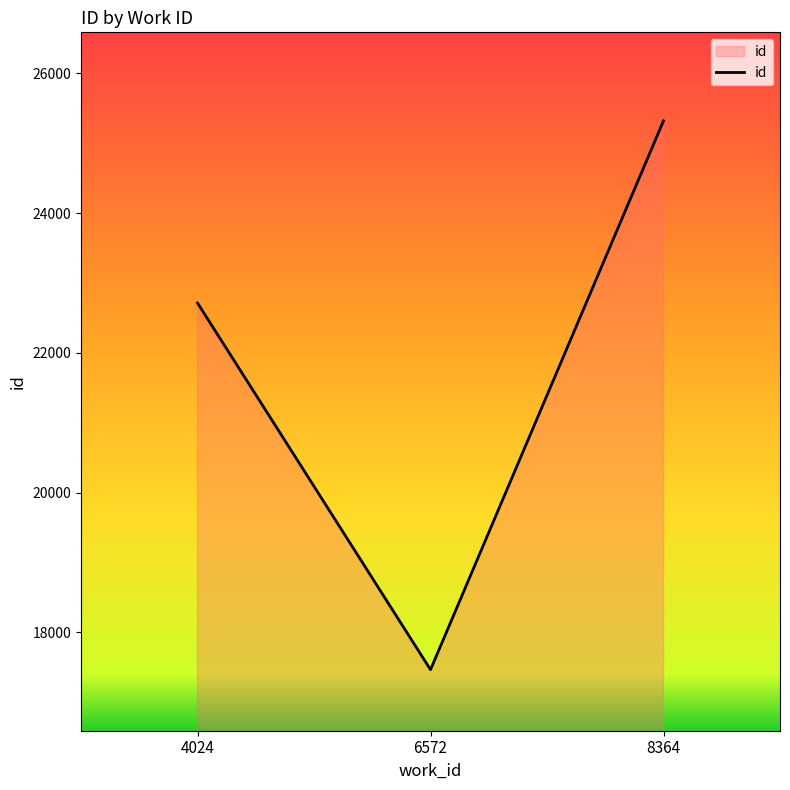

True or false: the data shows 17466 at 6572.

True